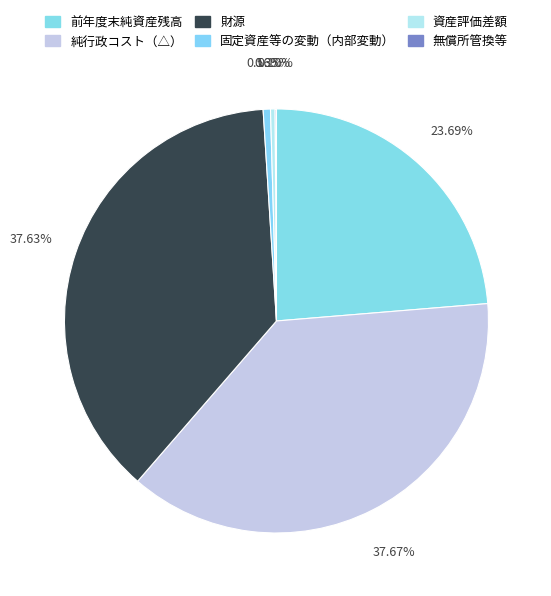

What is the ratio of the value at 前年度末純資産残高 to the value at 財源?

0.6